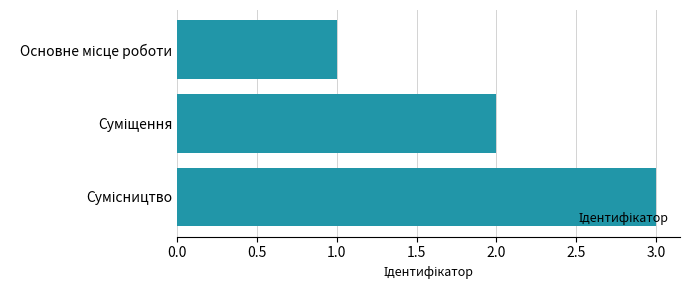

What is the sum of all values?

6